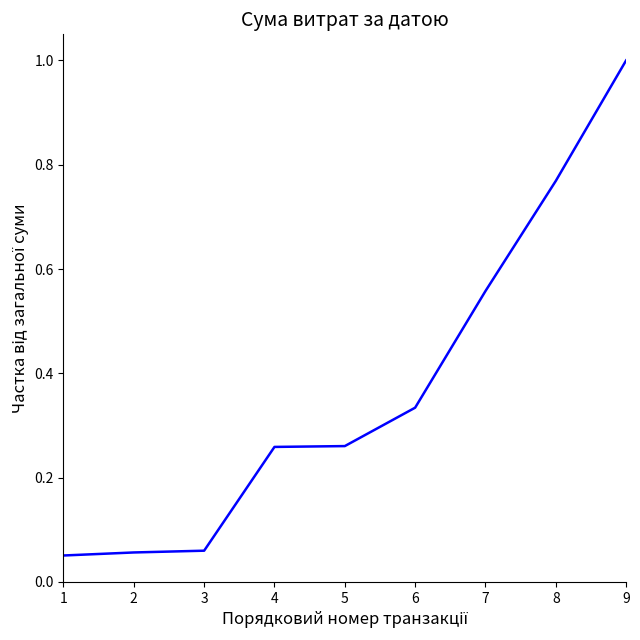

At which category does the chart reach its peak across all series?

9